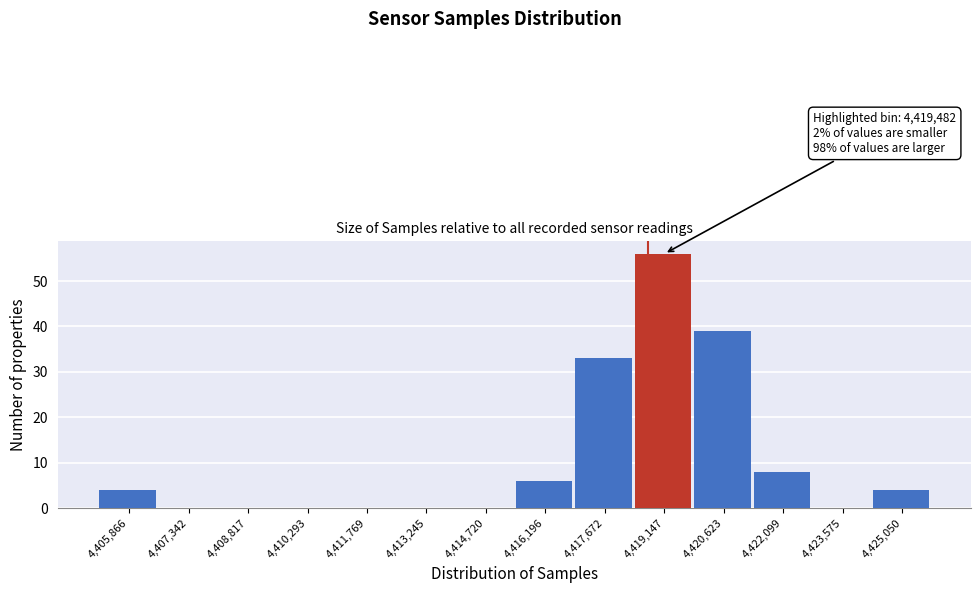

Reading left to right, list all the values displayed in this chart.

4,405,866=4	4,407,342=0	4,408,817=0	4,410,293=0	4,411,769=0	4,413,245=0	4,414,720=0	4,416,196=6	4,417,672=33	4,419,147=56	4,420,623=39	4,422,099=8	4,423,575=0	4,425,050=4